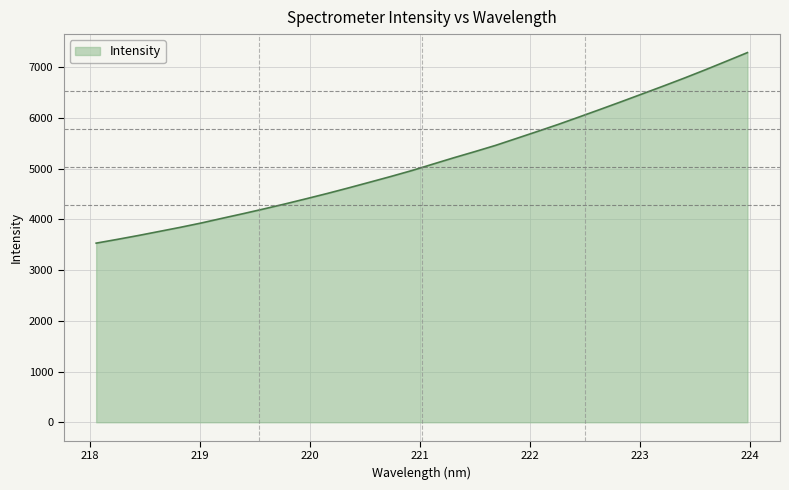

Reading right to left, what are all the values shown in this chart?

7290.8	7121.2	6952.7	6789.5	6632.0	6477.8	6324.2	6173.0	6024.0	5876.7	5736.3	5598.3	5460.6	5336.1	5215.0	5089.1	4962.5	4845.8	4733.5	4622.0	4513.4	4409.5	4307.8	4210.1	4115.4	4023.8	3930.4	3844.6	3763.7	3683.0	3606.7	3532.8